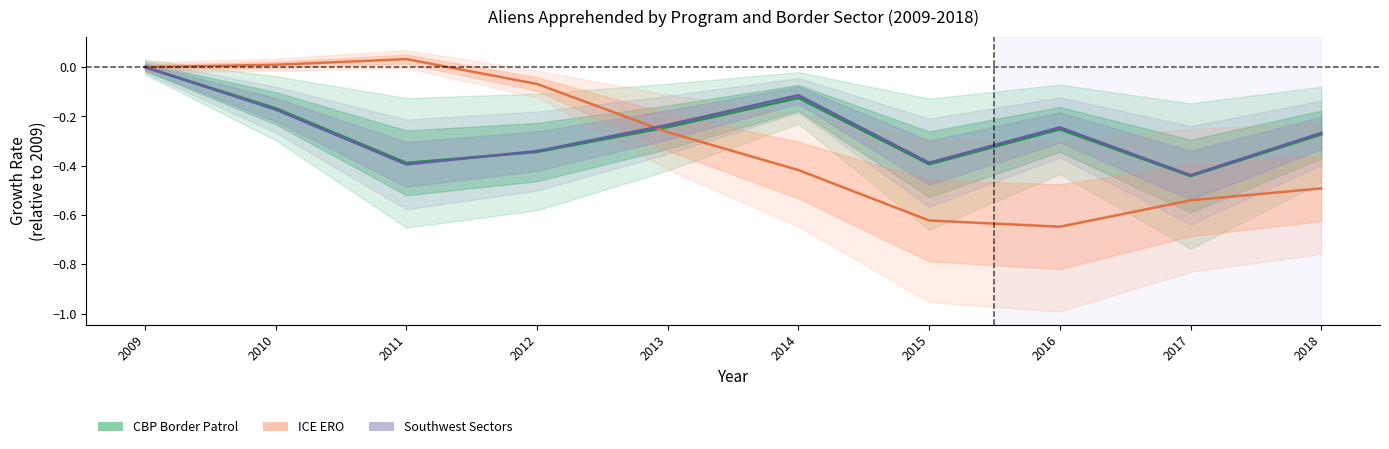

Which series has the largest range (max minus min)?

ICE ERO